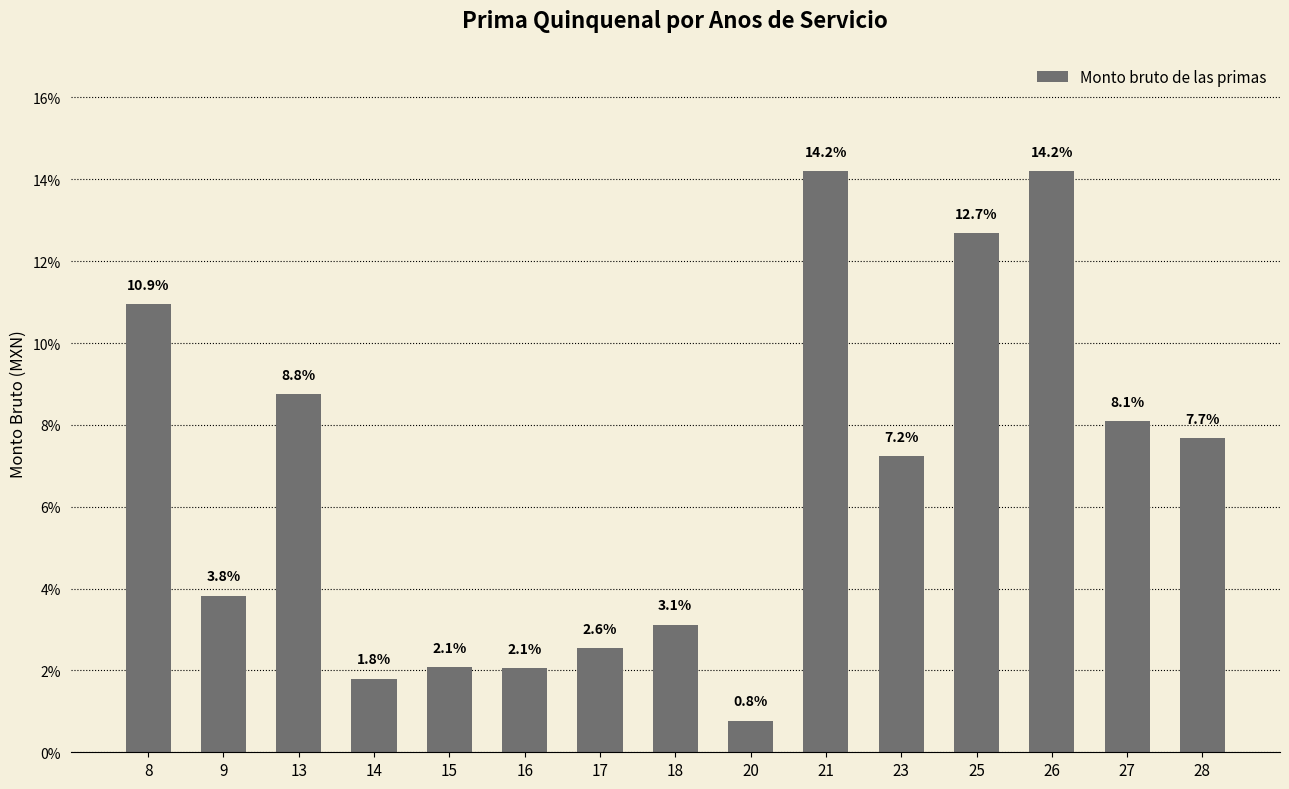

What is the approximate value at 21?

14.2